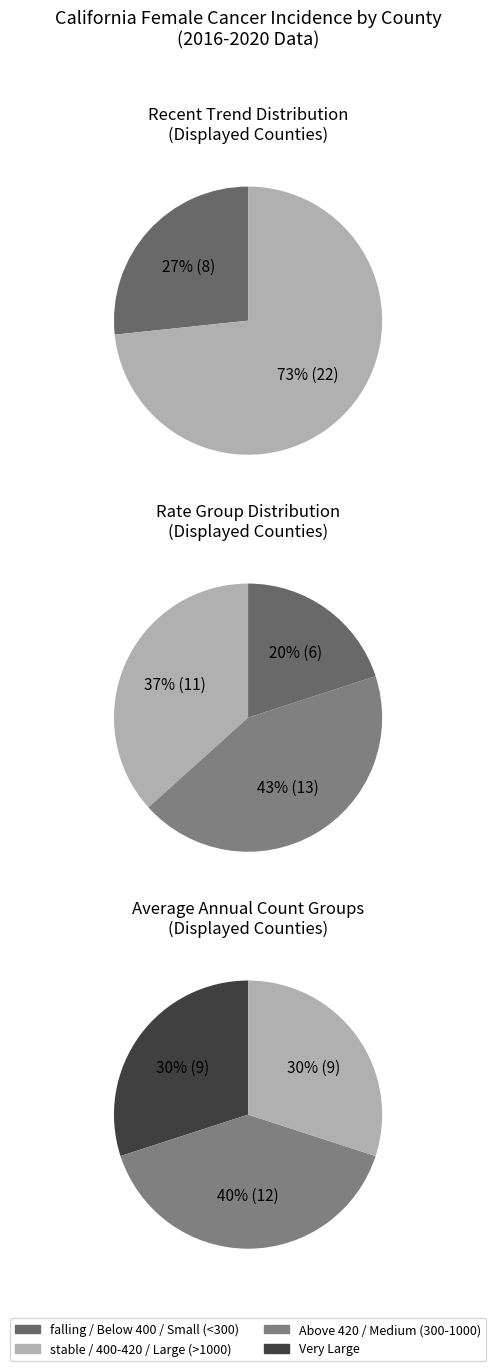

The stable slice represents 83% of the pie. True or false?

False